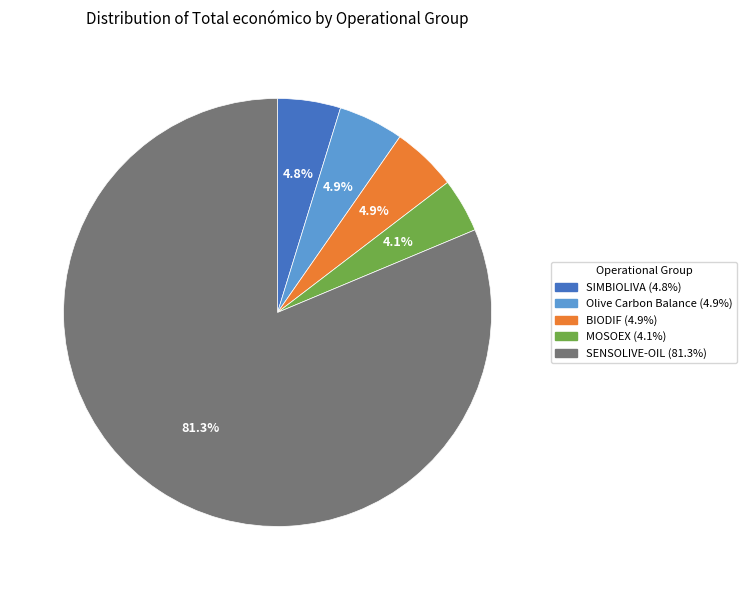

How many slices are in this pie chart?

5